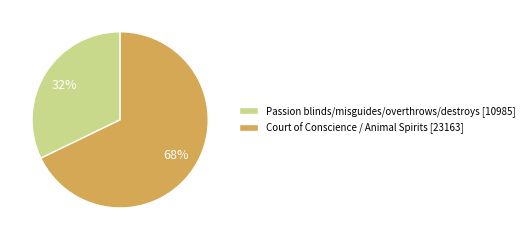

Which has a higher value, Court of Conscience / Animal Spirits or Passion blinds/misguides/overthrows/destroys?

Court of Conscience / Animal Spirits